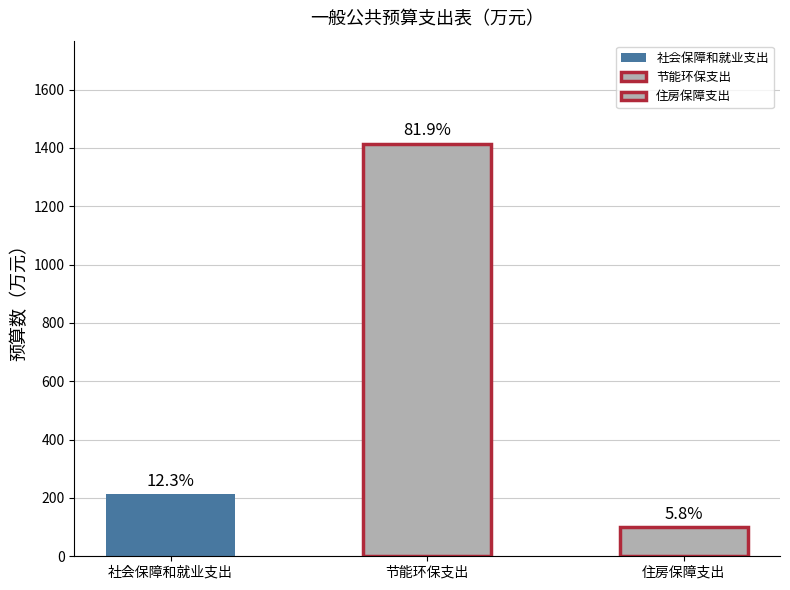

Reading left to right, extract all data points from this chart.

212.1	1414.1	100.7